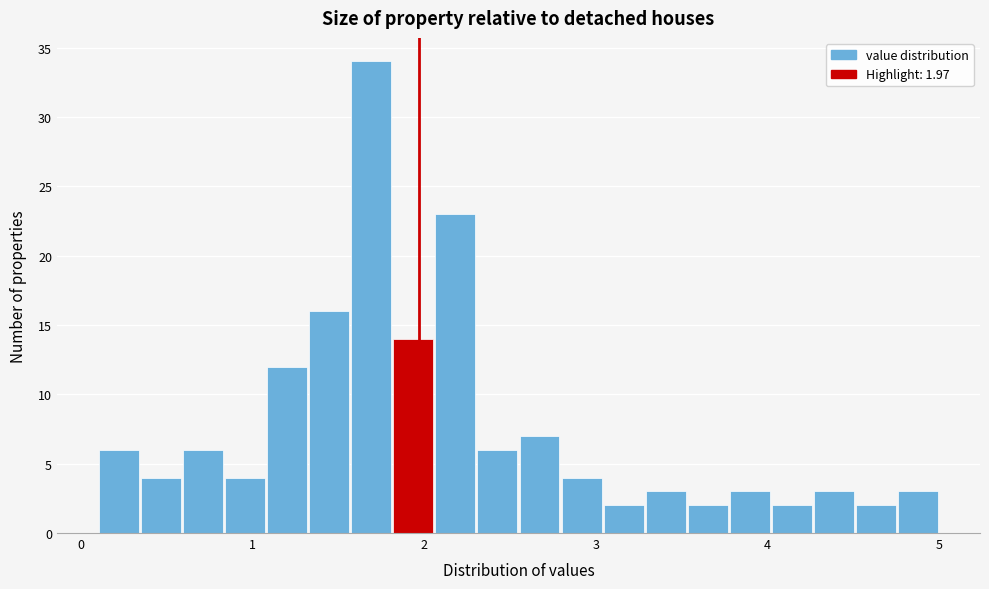

Read against the x-axis, roughly where is the centre of the tallest bar?

1.7